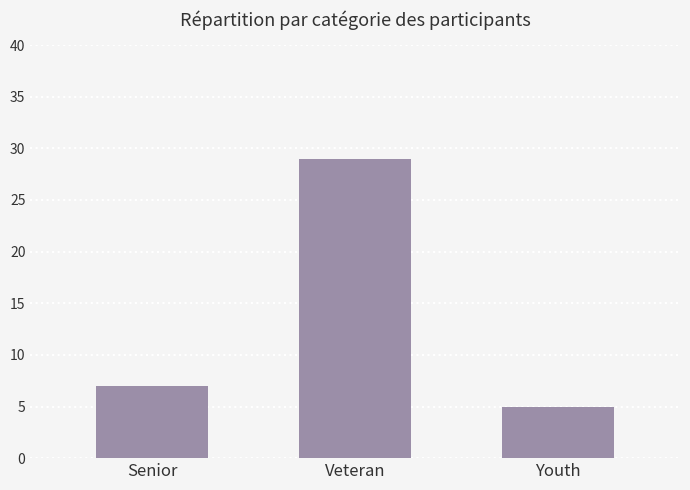

Reading left to right, what are all the values shown in this chart?

Senior=7	Veteran=29	Youth=5